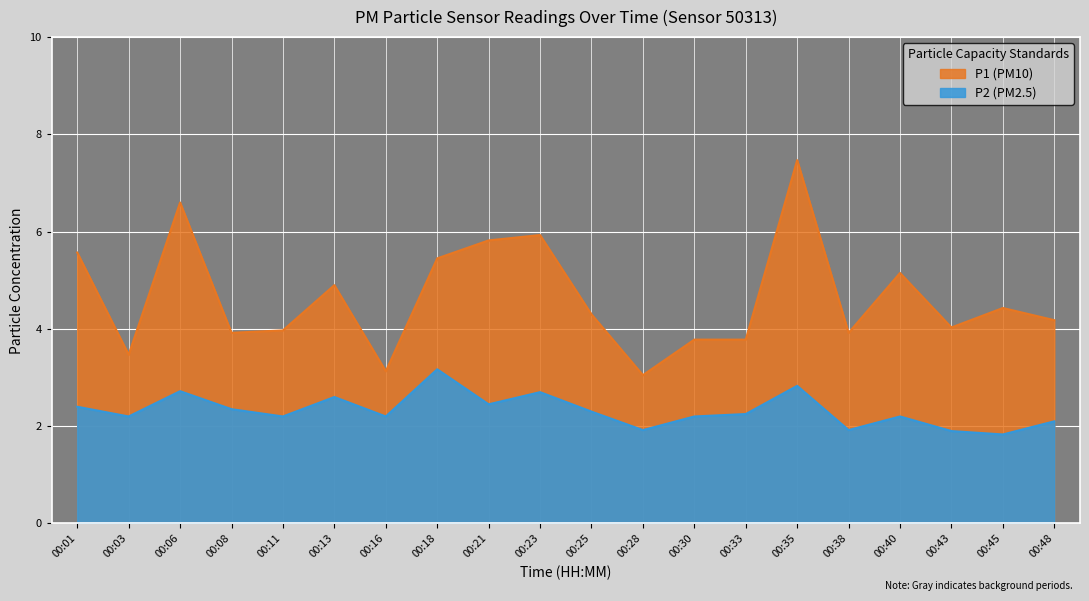

The P2 series shows 0.9 at 00:01. True or false?

False